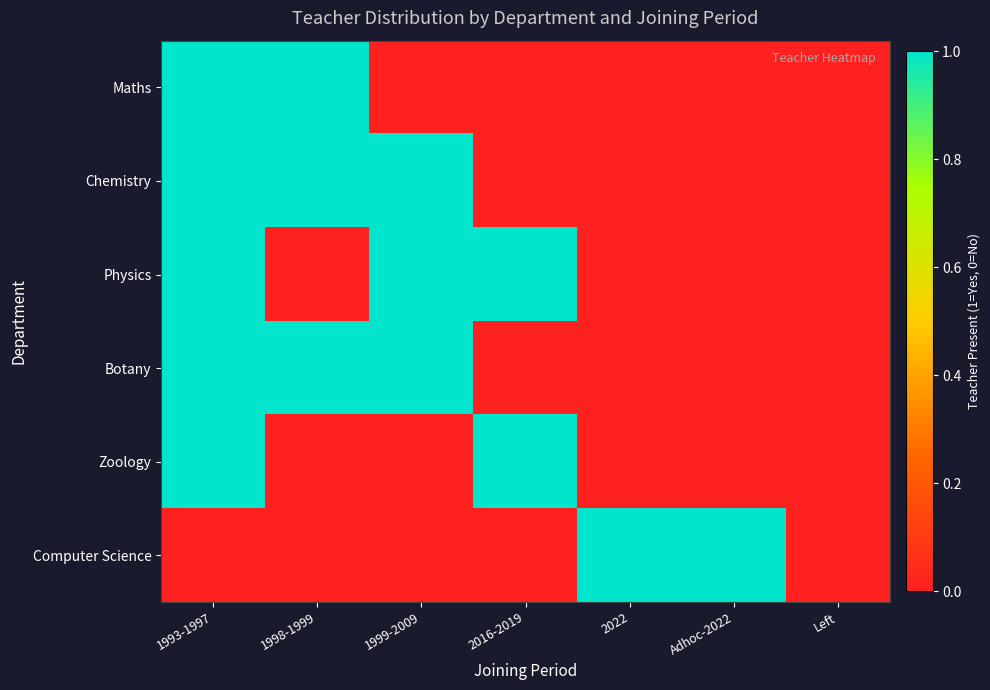

Which series has the largest total across all categories?

Chemistry